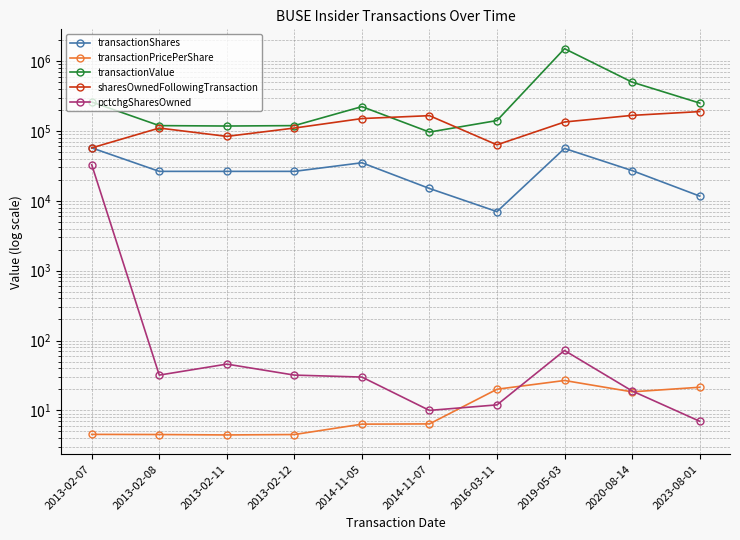

True or false: transactionPricePerShare has more than 2 interior local peaks.

False